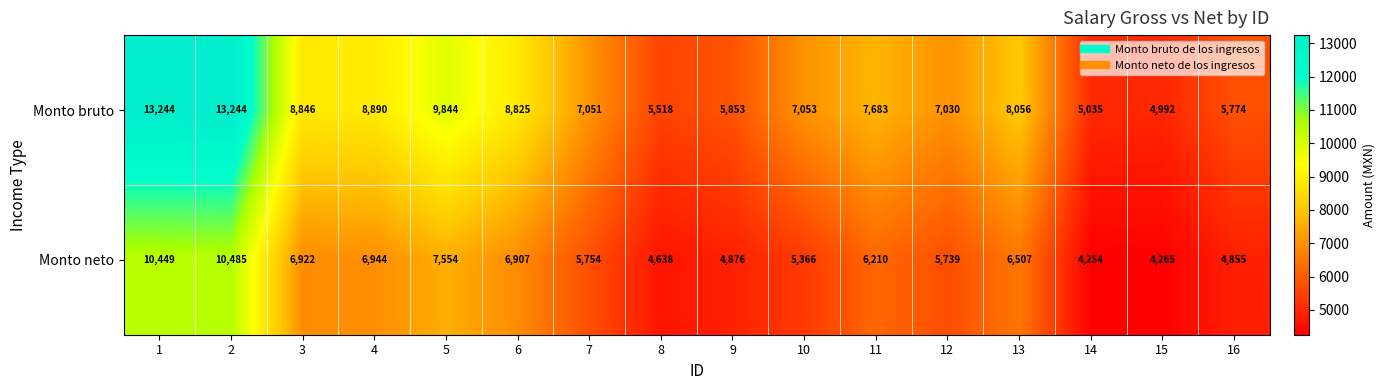

Where is Monto neto nearest to the value 7369?

5